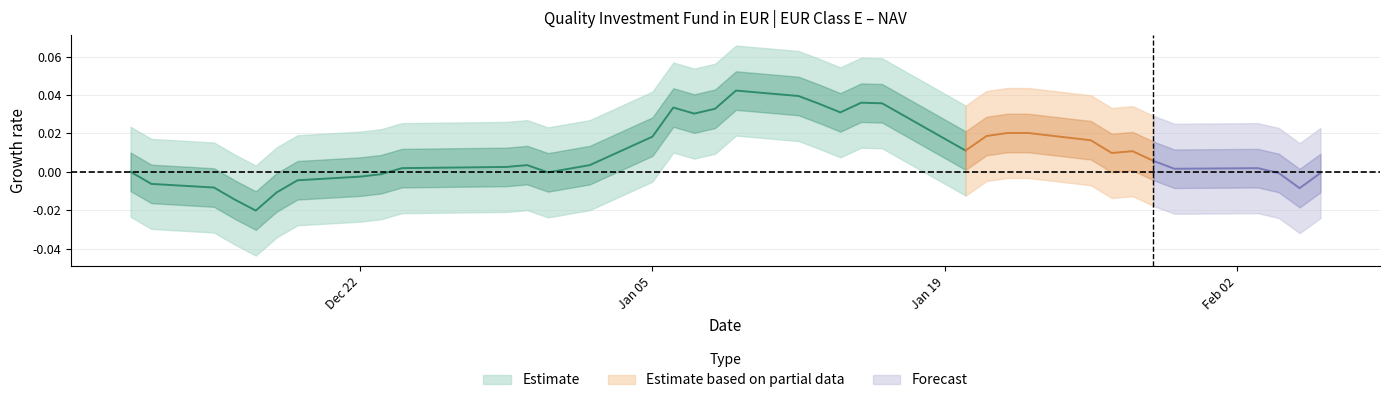

Between 01/09/2026 and 12/22/2025, which is larger?

01/09/2026